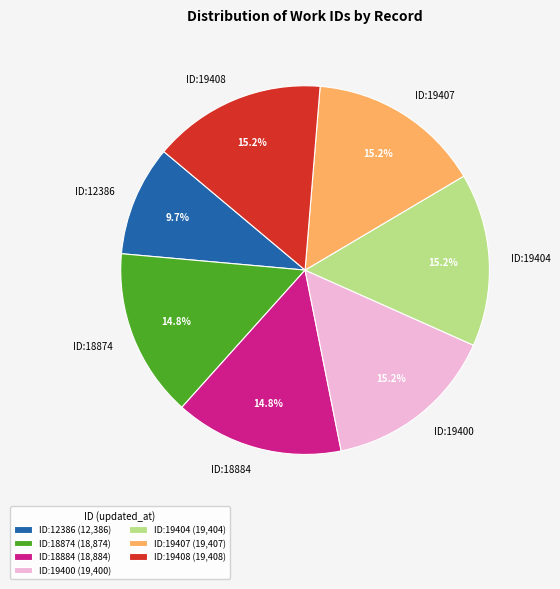

Approximately how many times larger is the value at ID:19407 compared to ID:18884?

1.0